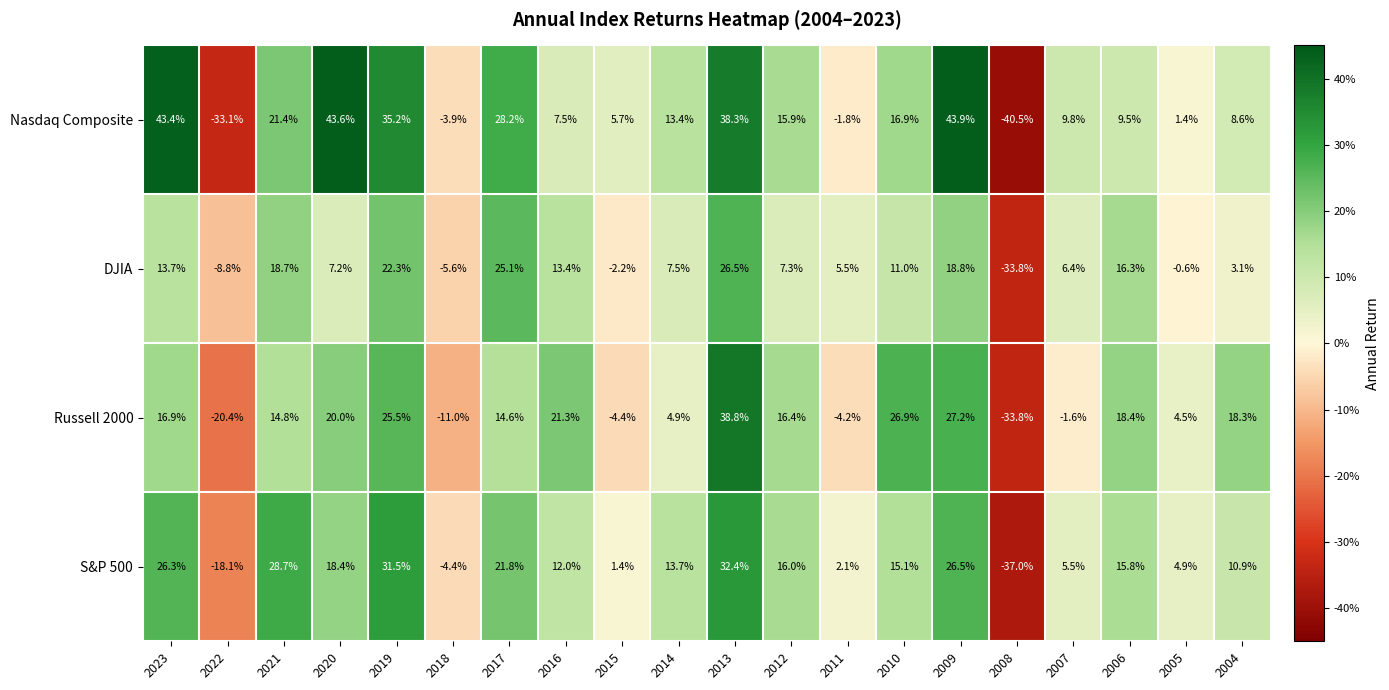

What is the maximum value shown in the chart?

43.9